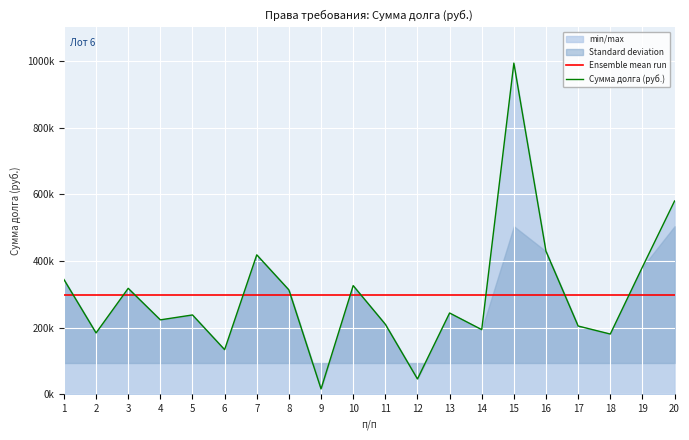

What are all the series names shown in the legend?

Ensemble mean run, Сумма долга (руб.)